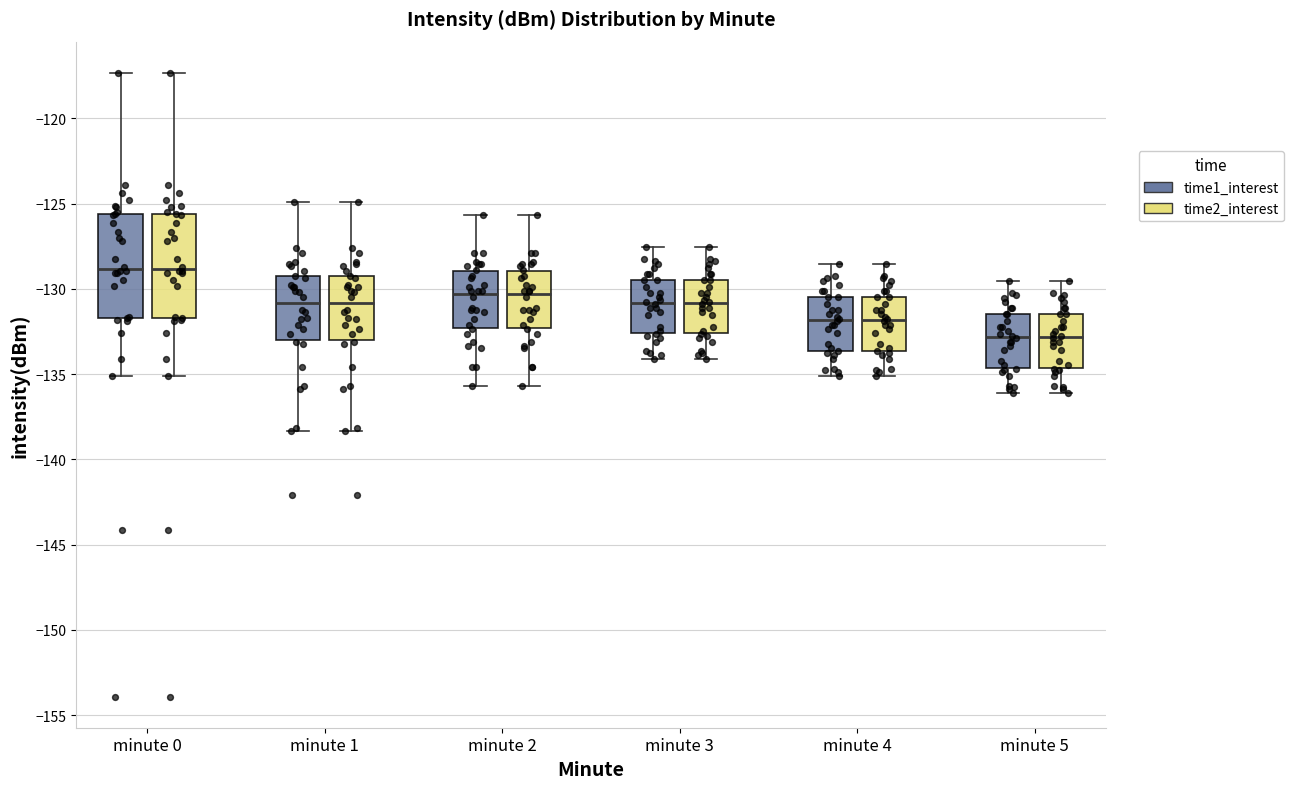

Where is the upper edge of the box for minute 3 (time2_interest) on the y-axis? The values are not printed on the chart, so give them approximately, as read against the axis.

-129.5